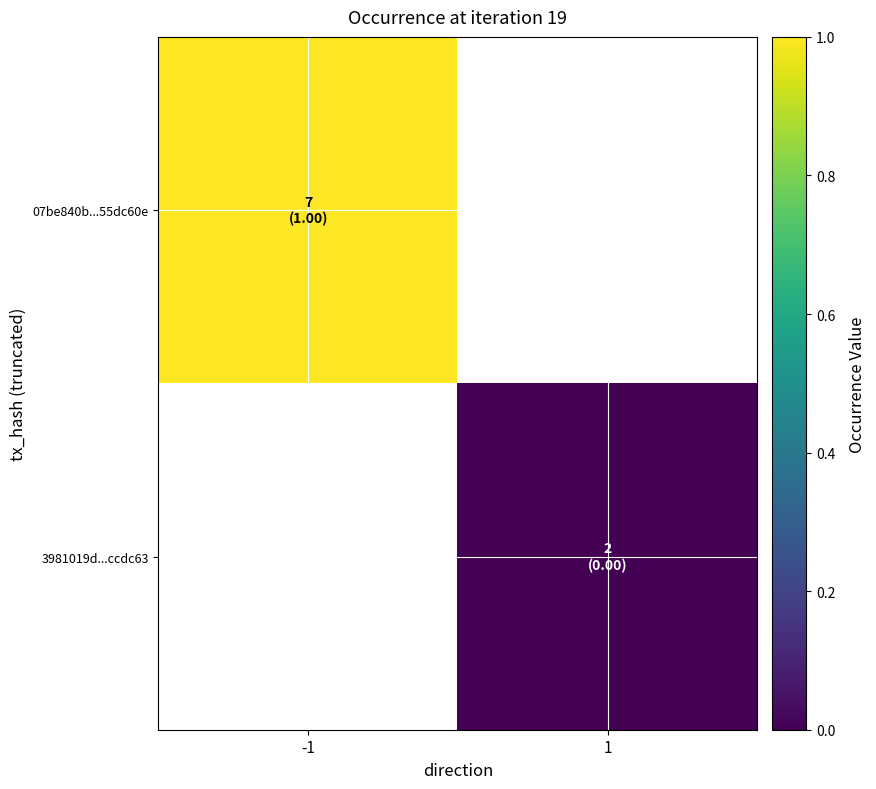

Which label corresponds to the smallest value in the chart?

1